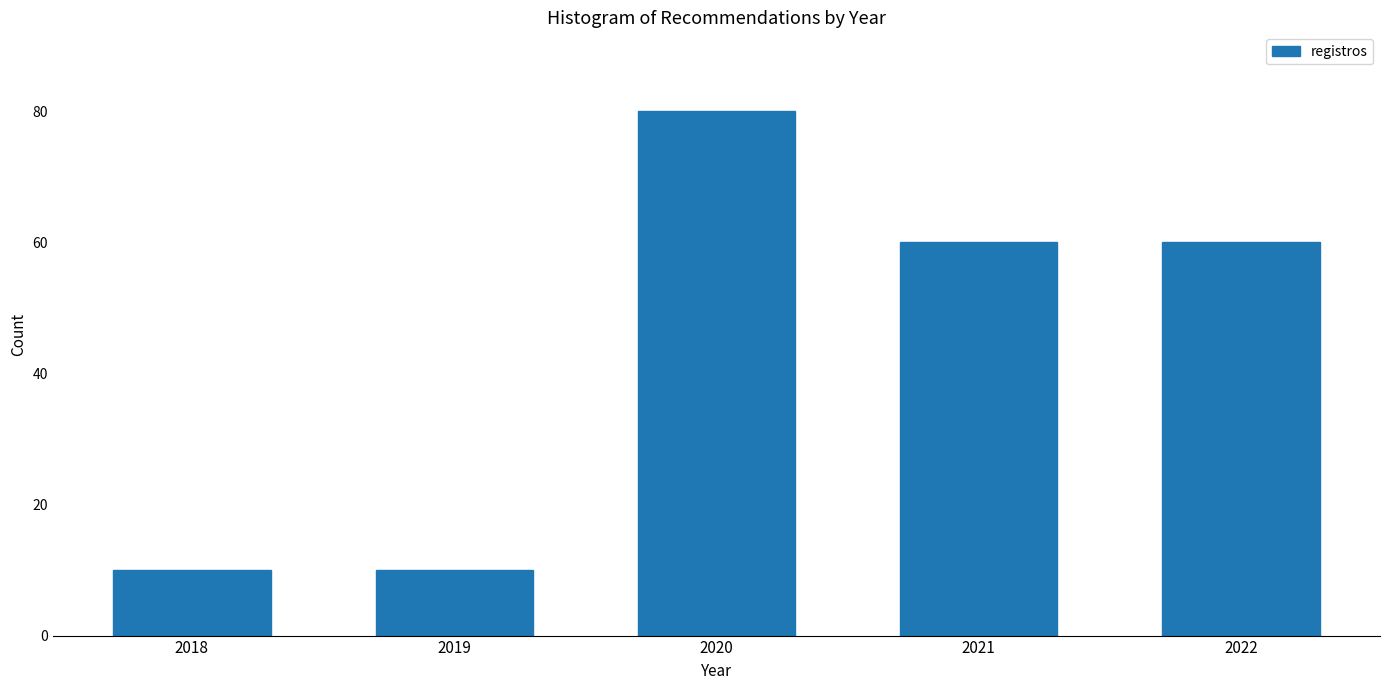

Reading left to right, transcribe all the data shown in this chart.

2018=10	2019=10	2020=80	2021=60	2022=60